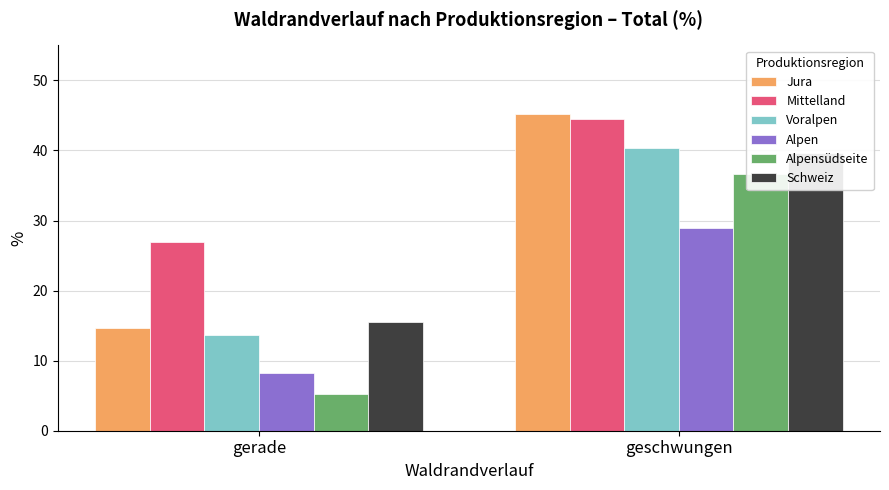

What is the difference between the maximum and minimum values in the Alpensüdseite series?

31.4